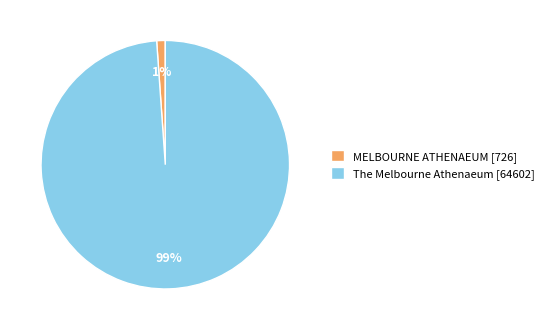

The MELBOURNE ATHENAEUM slice represents 14% of the pie. True or false?

False